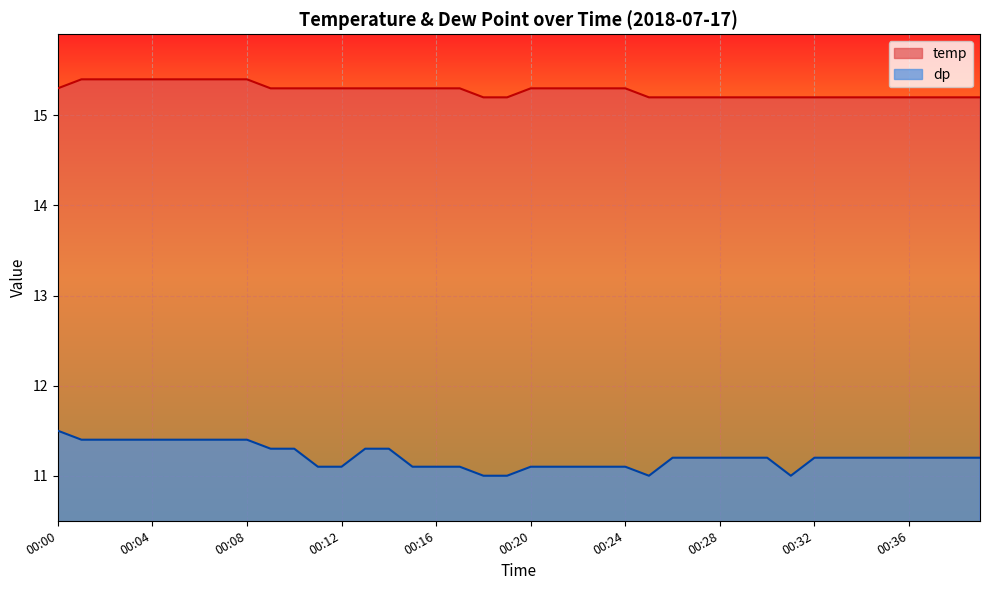

At 00:22, list the series in order from largest to smallest.

temp, dp